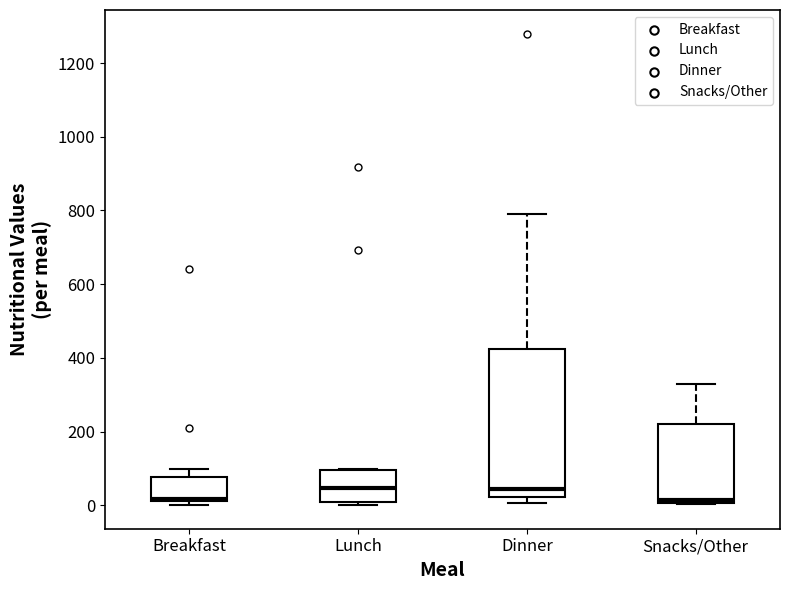

Reading left to right, transcribe this box plot: for each box, give where its median line is, the range the box spans, and where its two whiskers end, as read against the y-axis. The values are not printed on the chart, so give them approximately, as read against the axis.

Breakfast: median 20 (drawn on the box's lower edge), box 20 to 80, whiskers 0 to 100
Lunch: median 40, box 0 to 100, whiskers 0 (just below the box's lower edge) to 100
Dinner: median 40, box 20 to 420, whiskers 0 to 800
Snacks/Other: median 20, box 0 to 220, whiskers 0 to 340